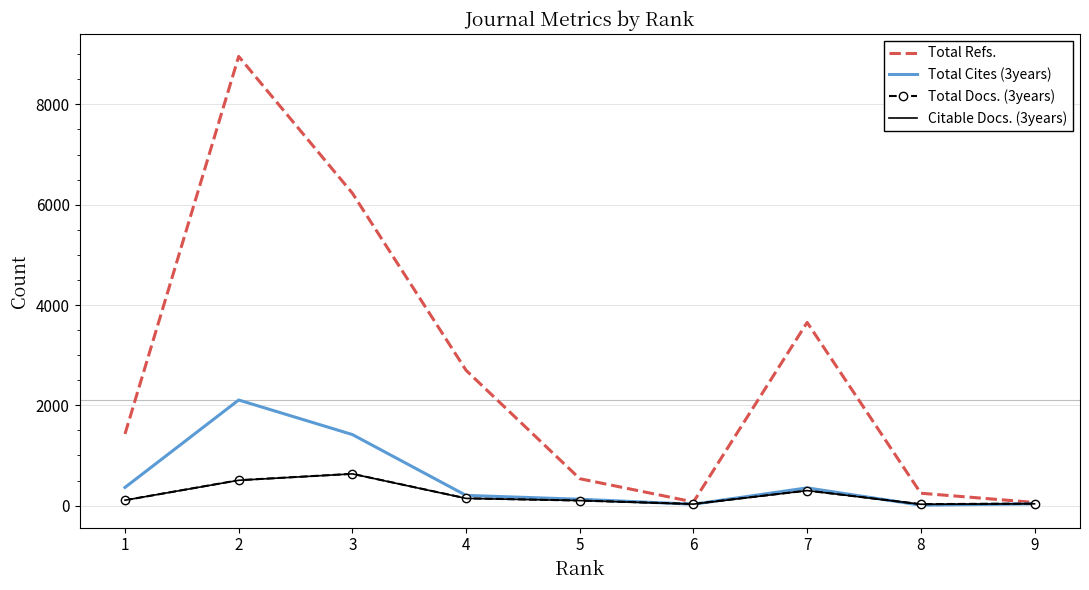

Which series has the widest spread of values?

Total Refs.